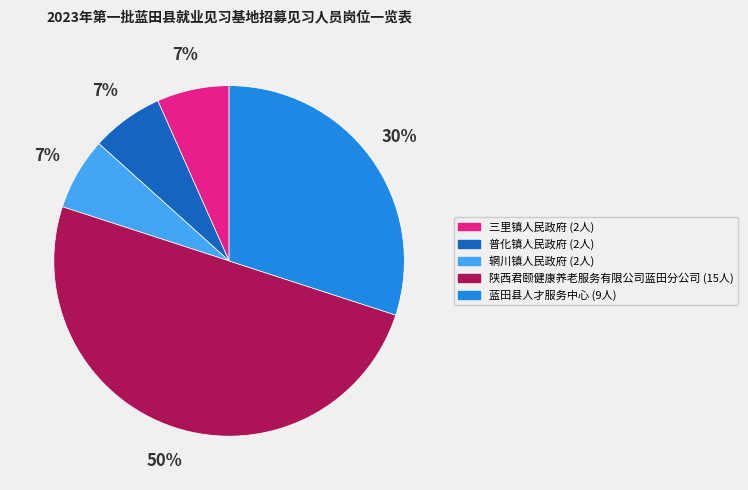

Count the number of slices in the pie.

5